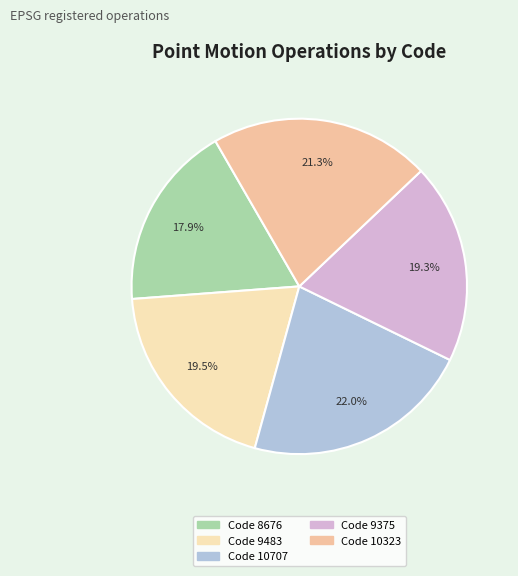

To the nearest percent, what is the average slice percentage?

20%